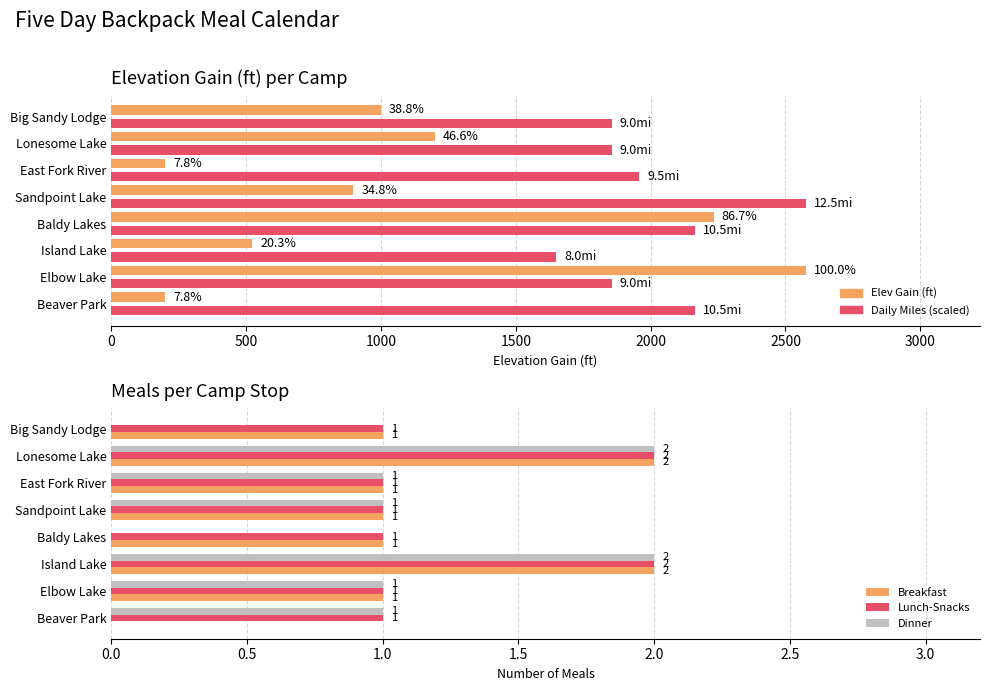

The Lunch-Snacks series shows 0 at Elbow Lake. True or false?

False